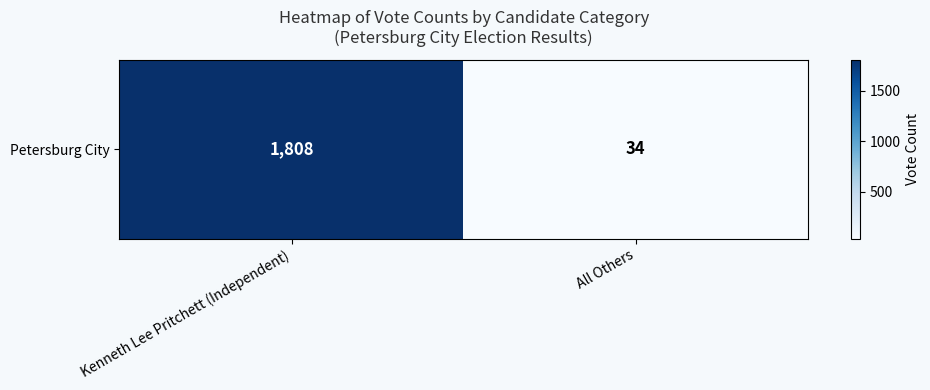

Count the number of categories in the chart.

2